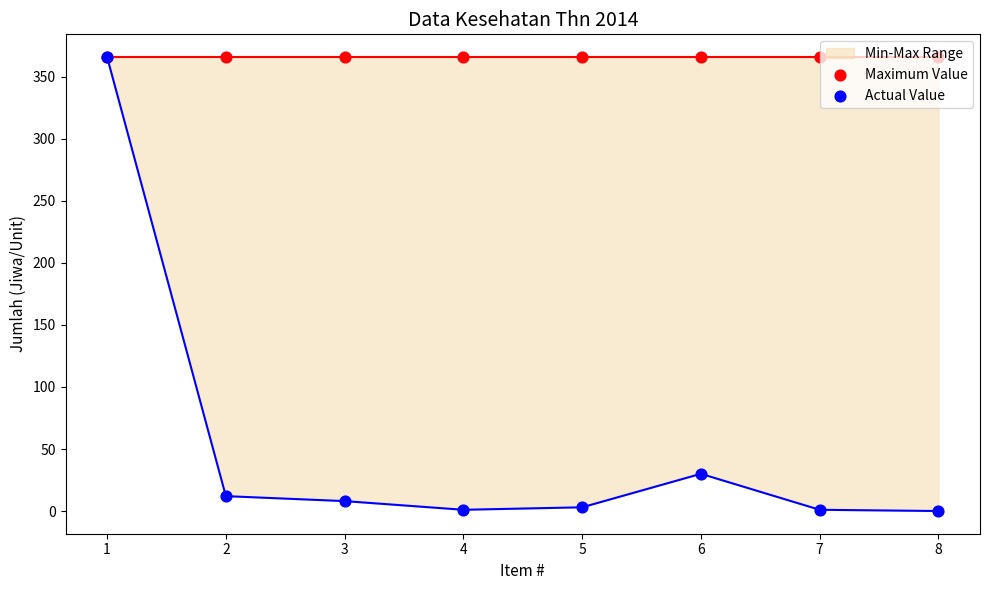

Which series has the largest total across all categories?

Maximum Value